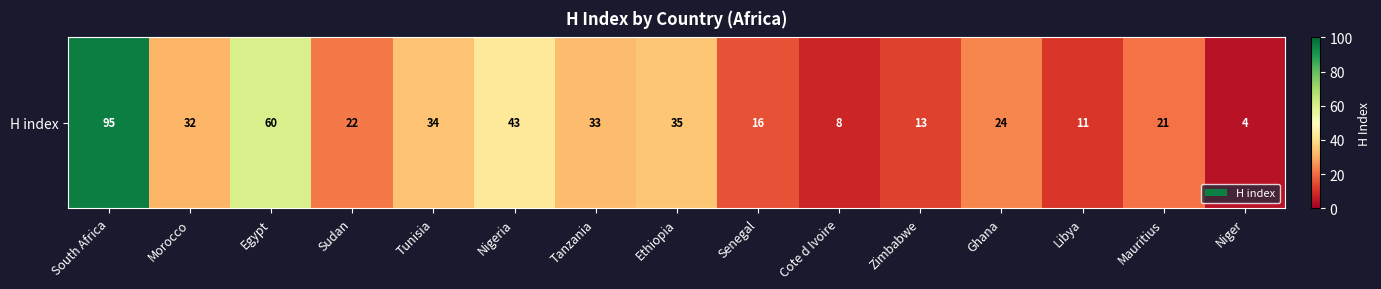

The value at Tanzania is 54. True or false?

False